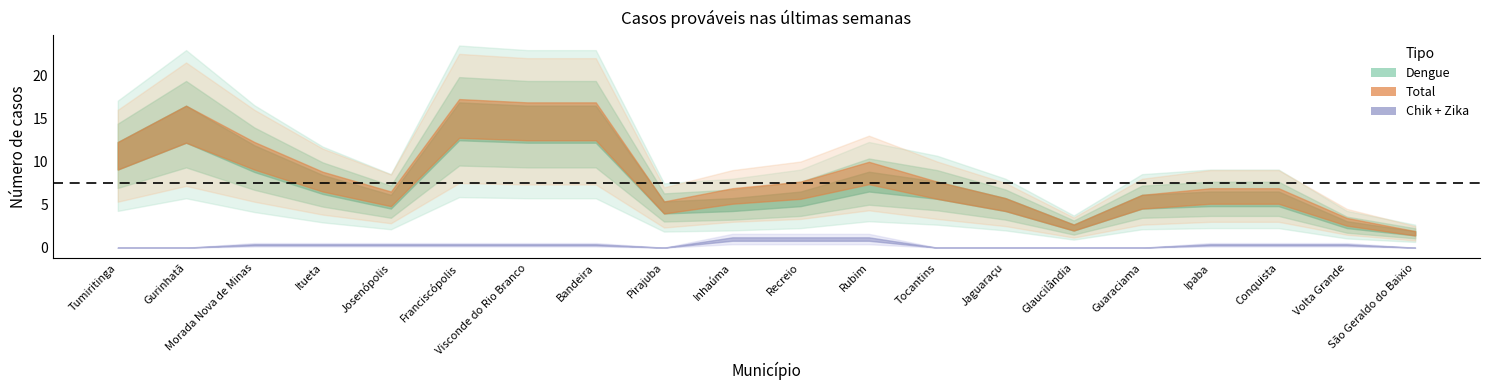

What is the average value of the Total series?

8